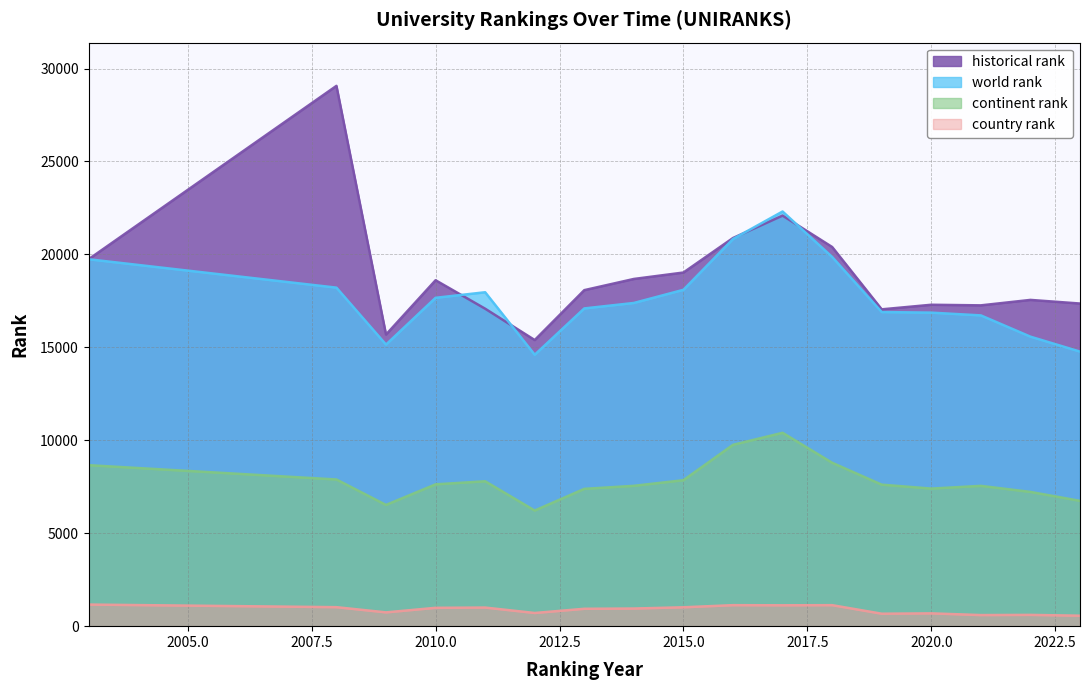

Which series has the widest spread of values?

historical rank